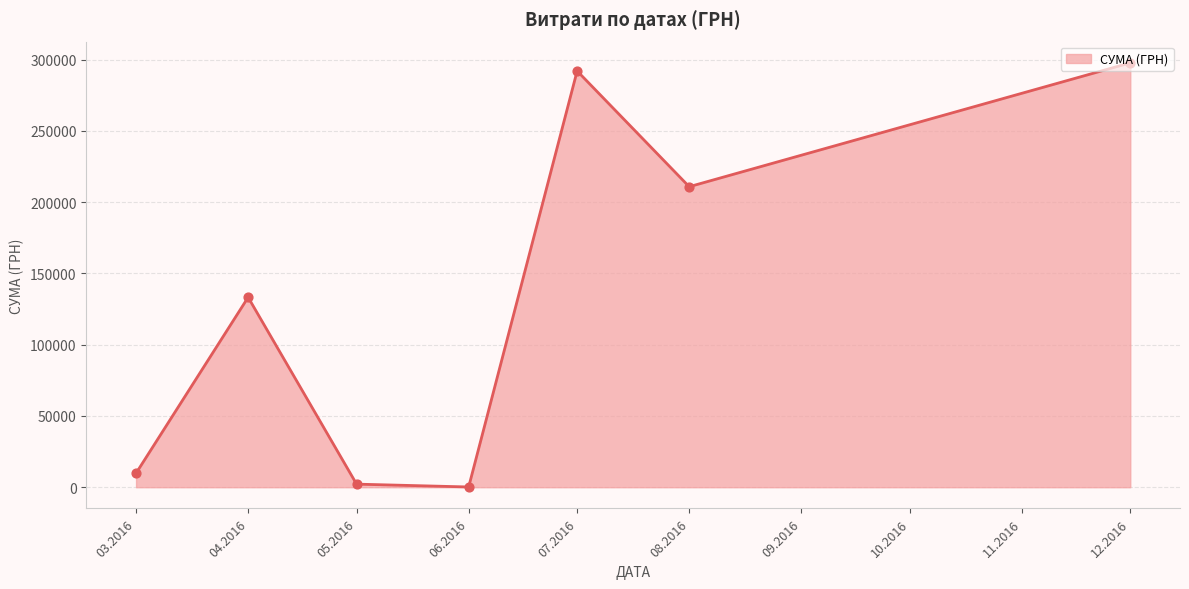

What is the ratio of the value at 07.2016 to the value at 08.2016?

1.4